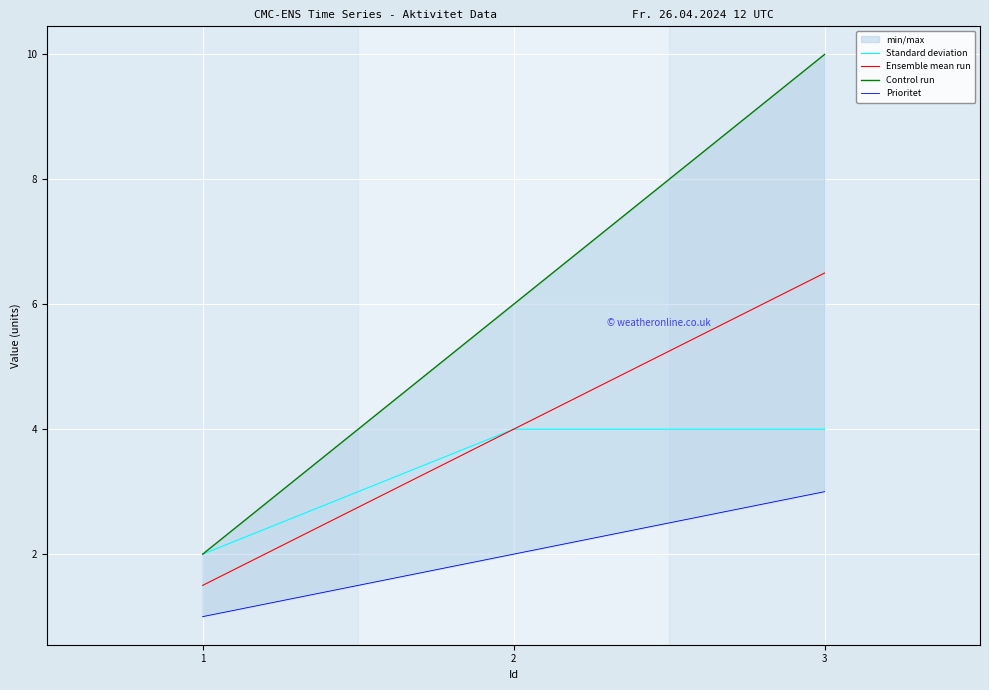

How many lines are shown in the chart?

4